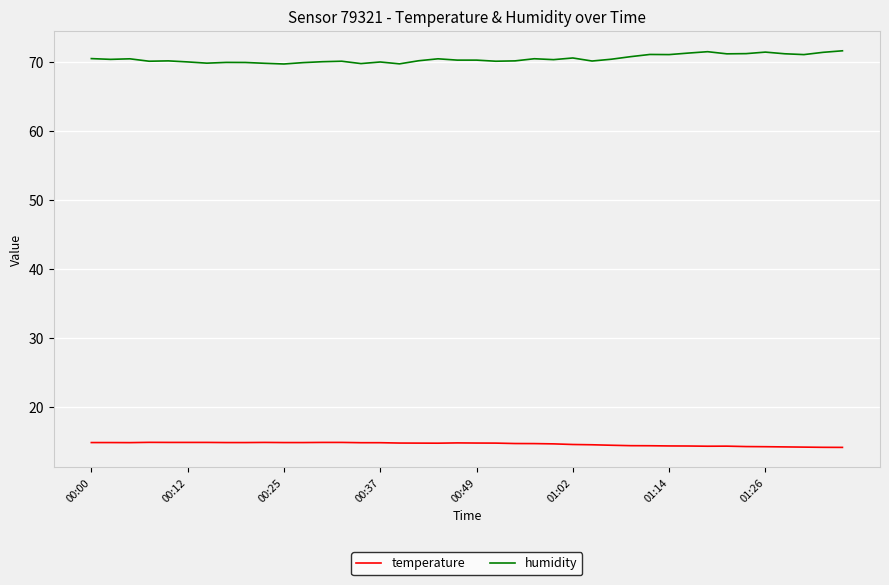

Which series has the largest total across all categories?

humidity